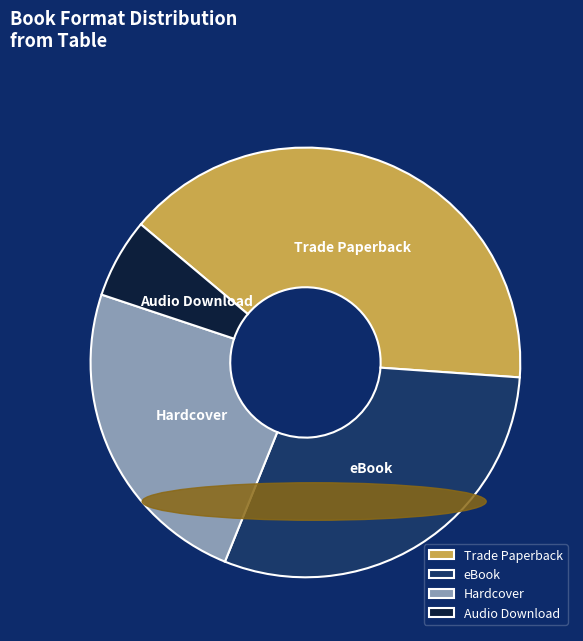

What is the smallest slice in the pie chart?

Audio Download